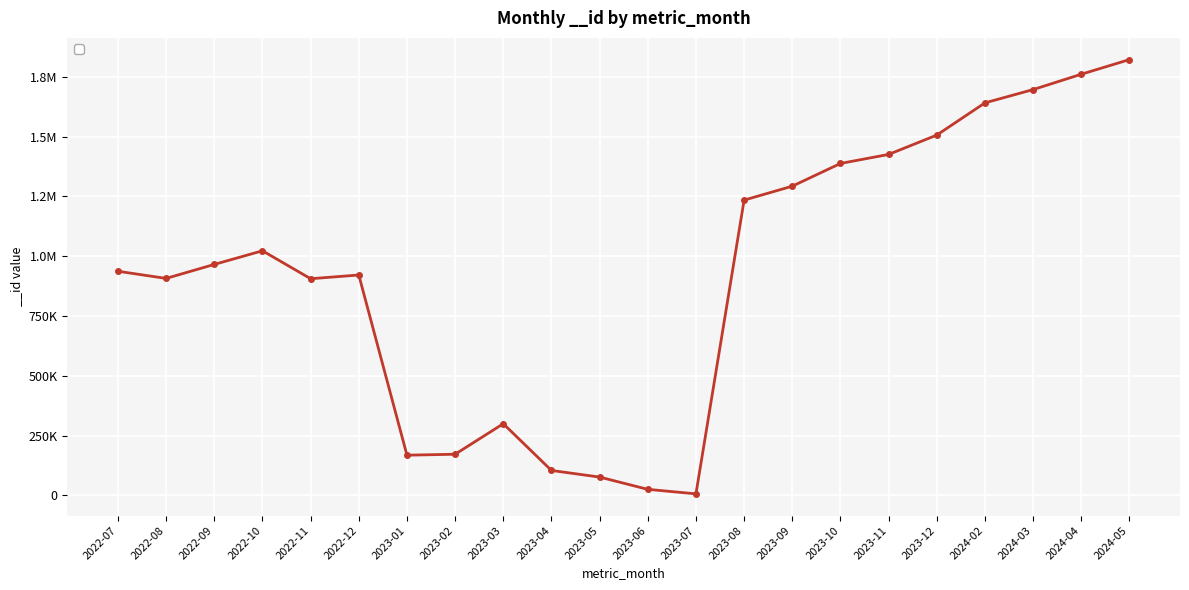

What is the maximum value shown in the chart?

1821445